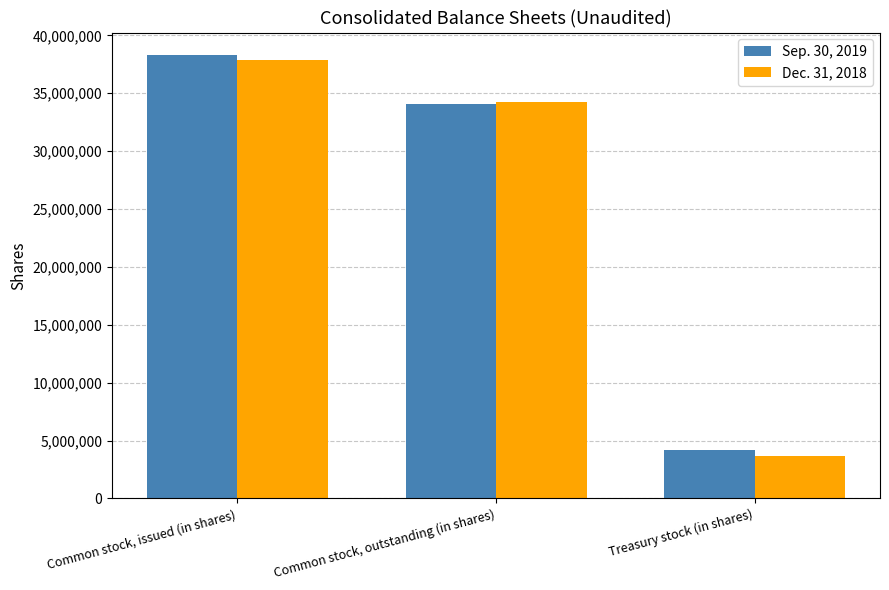

Between Common stock, outstanding (in shares) and Treasury stock (in shares), which series saw the biggest shift?

Dec. 31, 2018